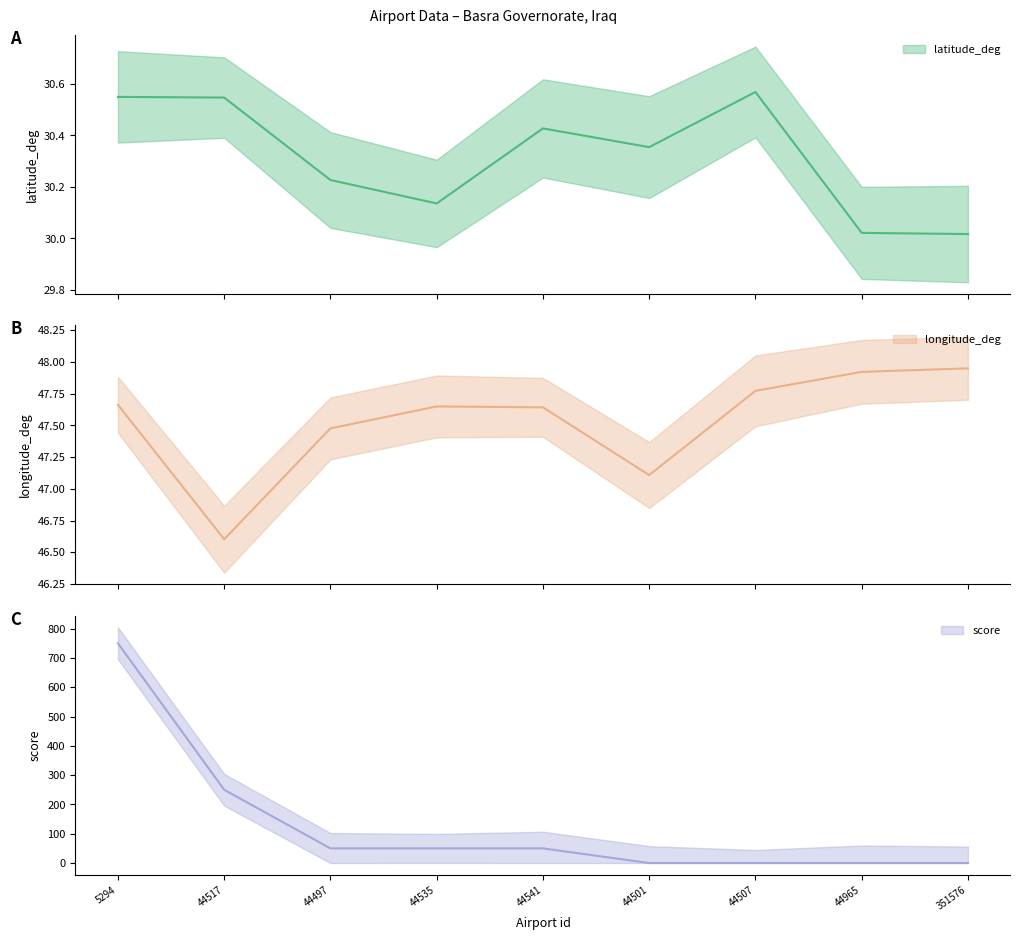

Reading left to right, extract all data points from this chart.

latitude_deg: 30.5	30.5	30.2	30.1	30.4	30.4	30.6	30.0	30.0
longitude_deg: 47.7	46.6	47.5	47.6	47.6	47.1	47.8	47.9	47.9
score: 750.0	250.0	50.0	50.0	50.0	0.0	0.0	0.0	0.0